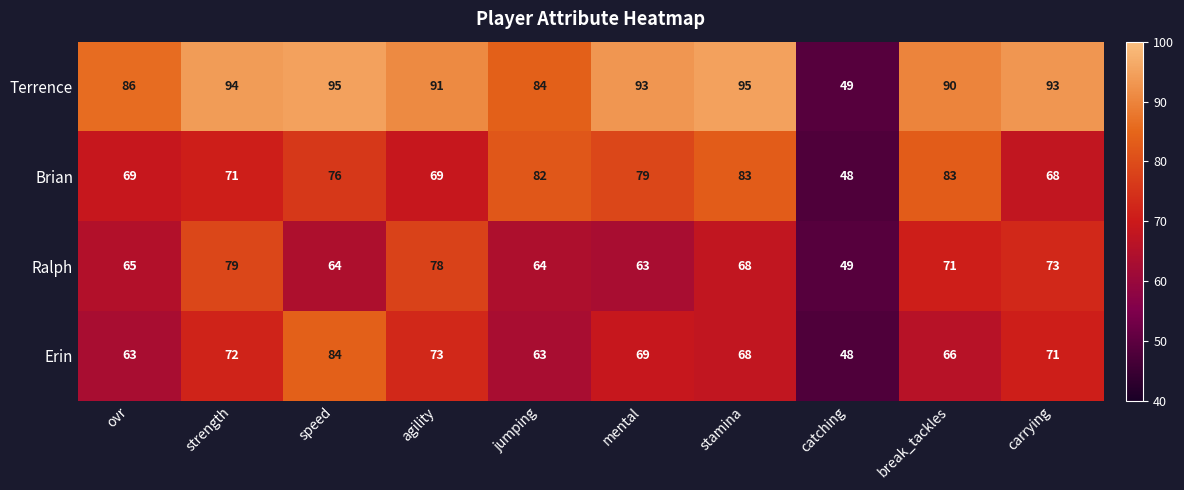

Which category has the lowest value across all series?

catching